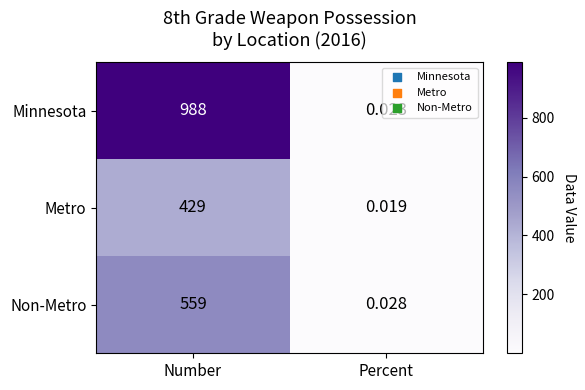

At which label does Non-Metro reach its minimum?

Percent